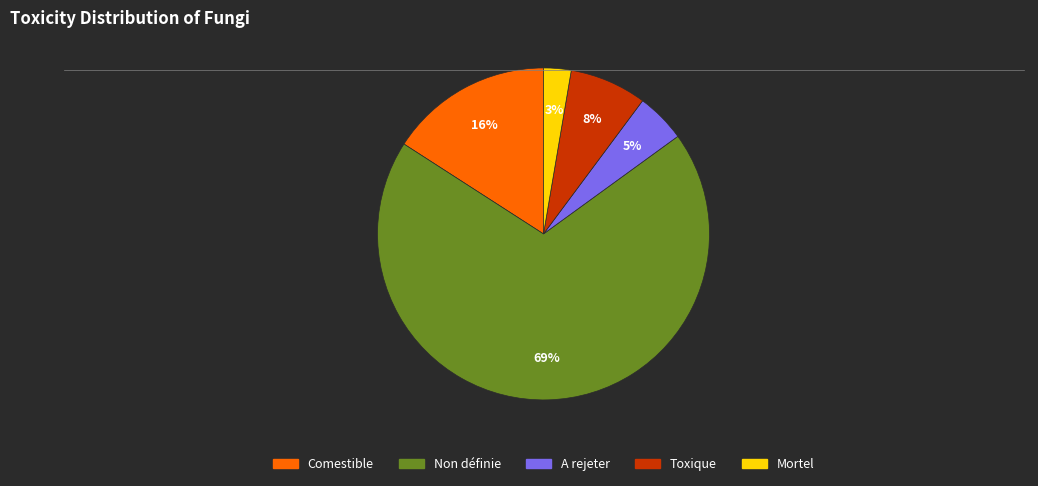

How many segments does this pie chart have?

5